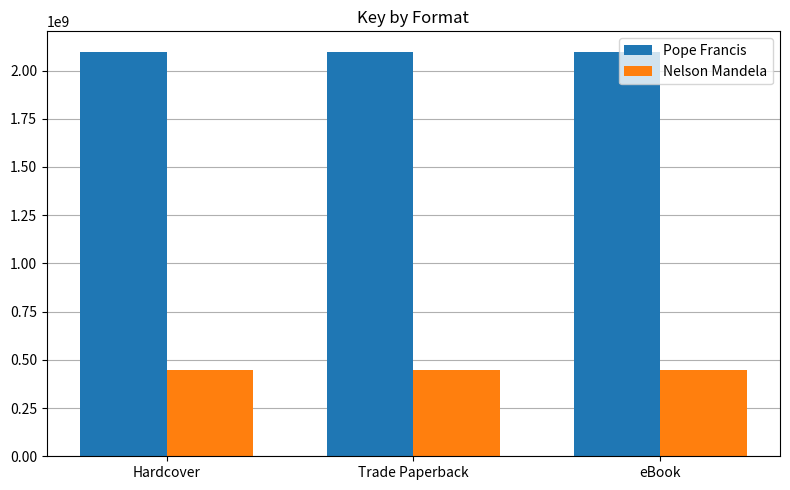

How many bars are there in each group?

2